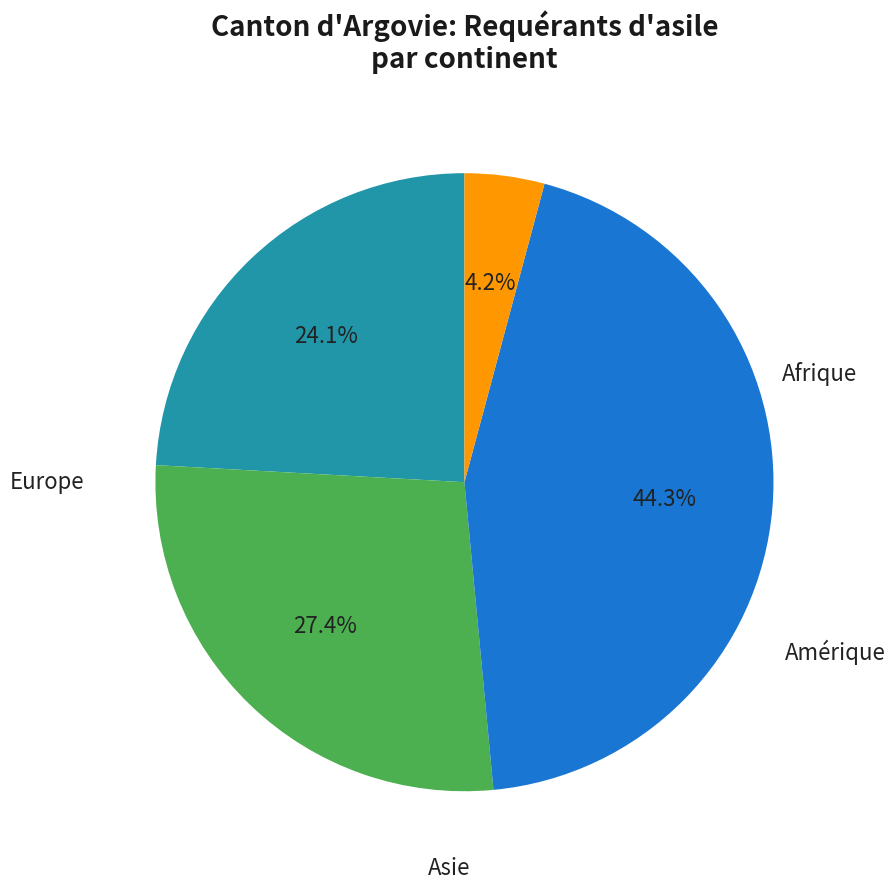

How much of the chart is everything except Afrique?

75.9%